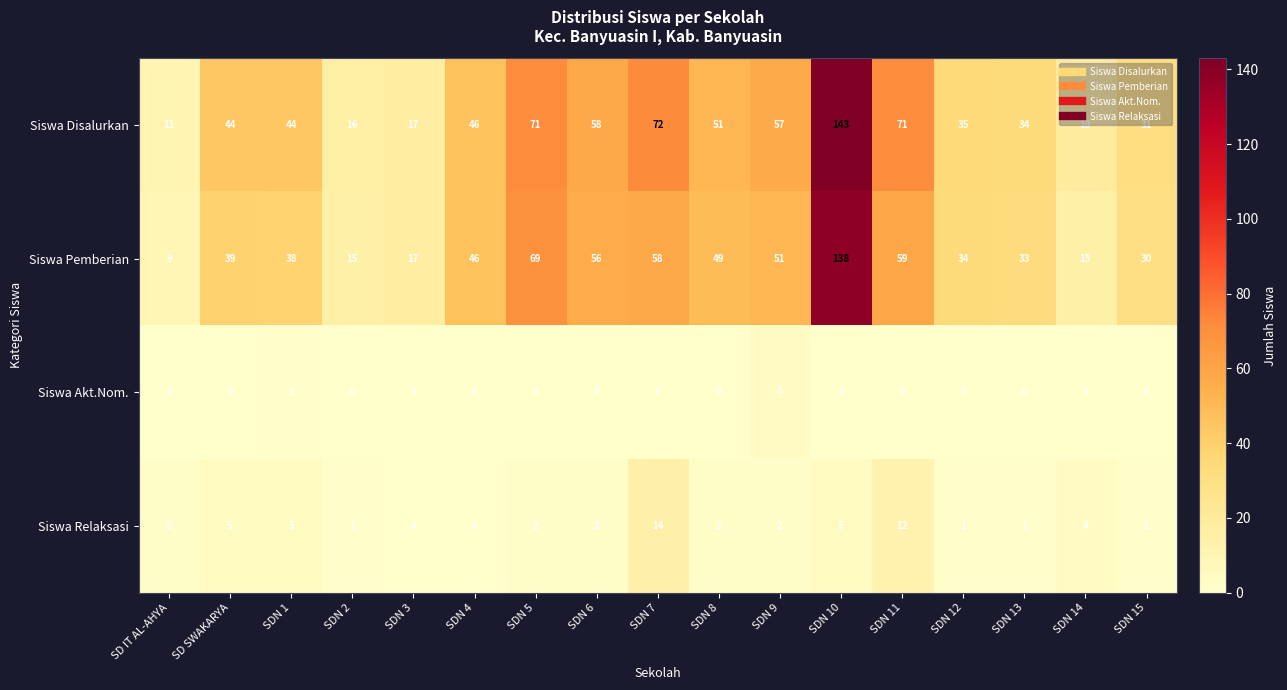

List the series in order of their peak value, highest first.

Siswa Disalurkan, Siswa Pemberian, Siswa Relaksasi, Siswa Akt.Nom.